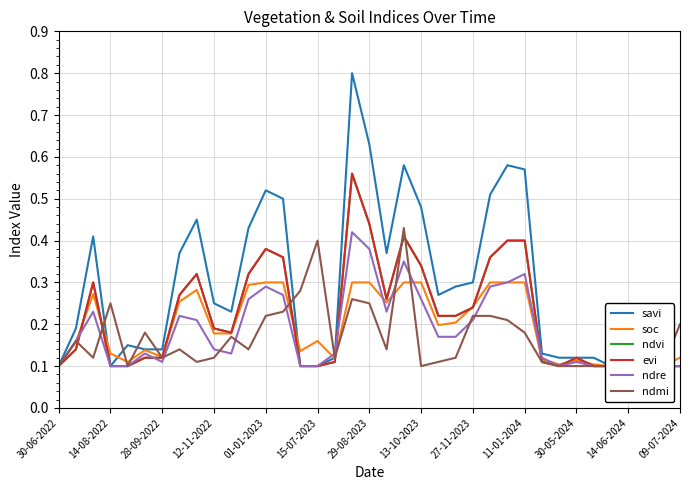

How many interior local valleys does the soc series have?

8